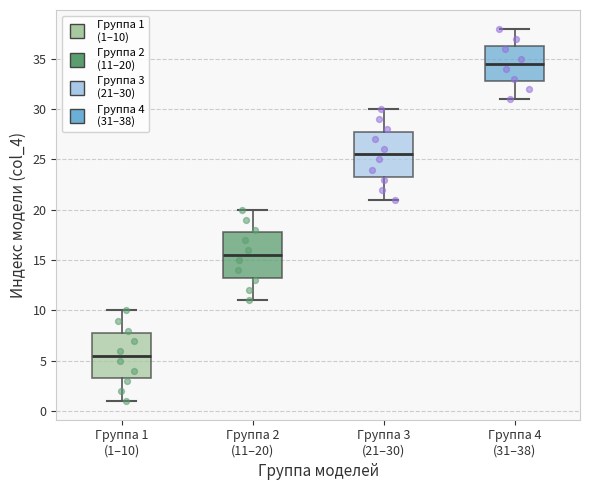

Reading left to right, read every box against the y-axis: the position of its median line, the range the box covers, and the ends of its whiskers. The values are not printed on the chart, so give them approximately, as read against the axis.

Группа 1 (1–10): median 5.5, box 3.5 to 8.0, whiskers 1.0 to 10.0
Группа 2 (11–20): median 15.5, box 13.5 to 18.0, whiskers 11.0 to 20.0
Группа 3 (21–30): median 25.5, box 23.5 to 28.0, whiskers 21.0 to 30.0
Группа 4 (31–38): median 34.5, box 33.0 to 36.5, whiskers 31.0 to 38.0